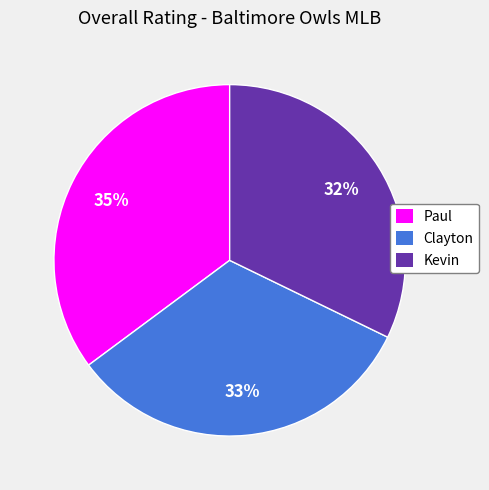

Between Paul and Kevin, which is larger?

Paul